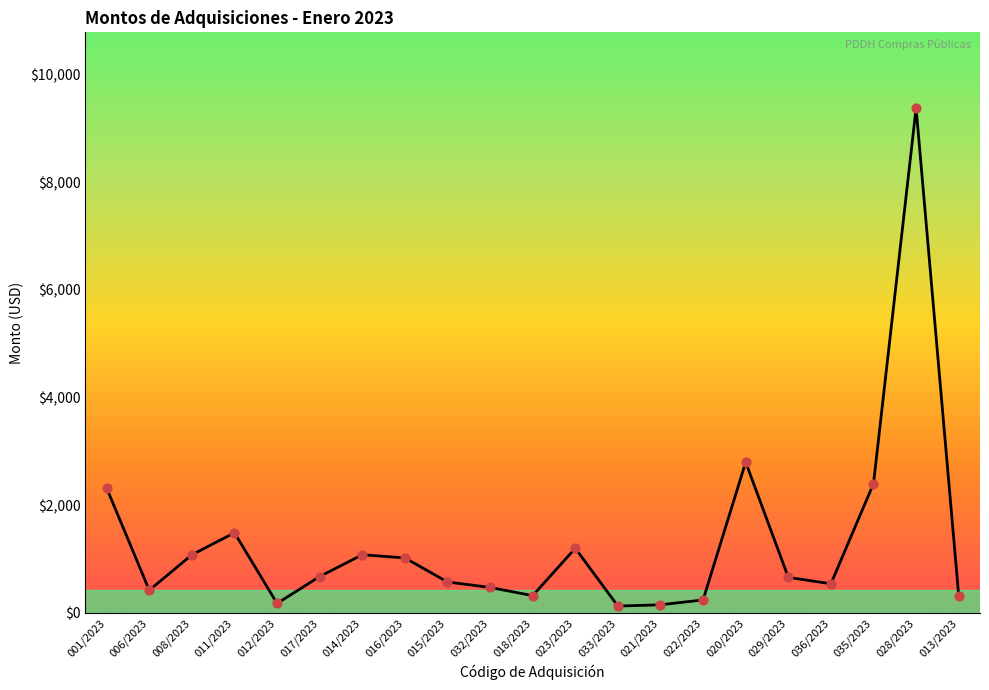

Which has a higher value, 032/2023 or 029/2023?

029/2023